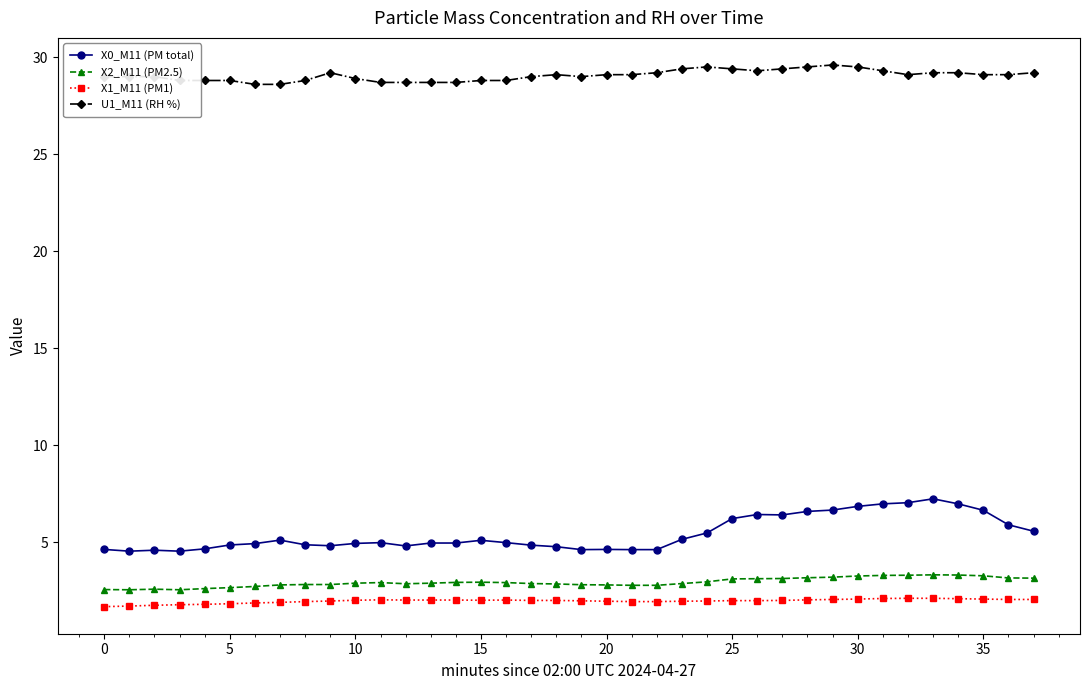

What is the maximum value for X0_M11 (PM total)?

7.2